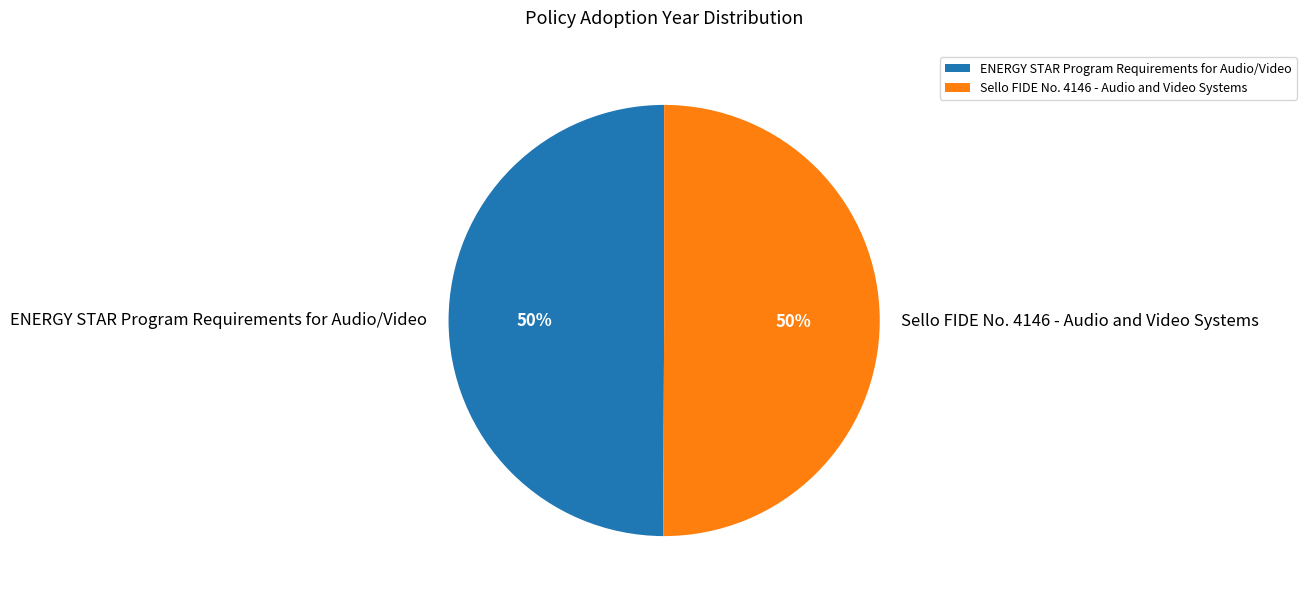

Is the sum of ENERGY STAR Program Requirements for Audio/Video and Sello FIDE No. 4146 - Audio and Video Systems greater than half?

Yes